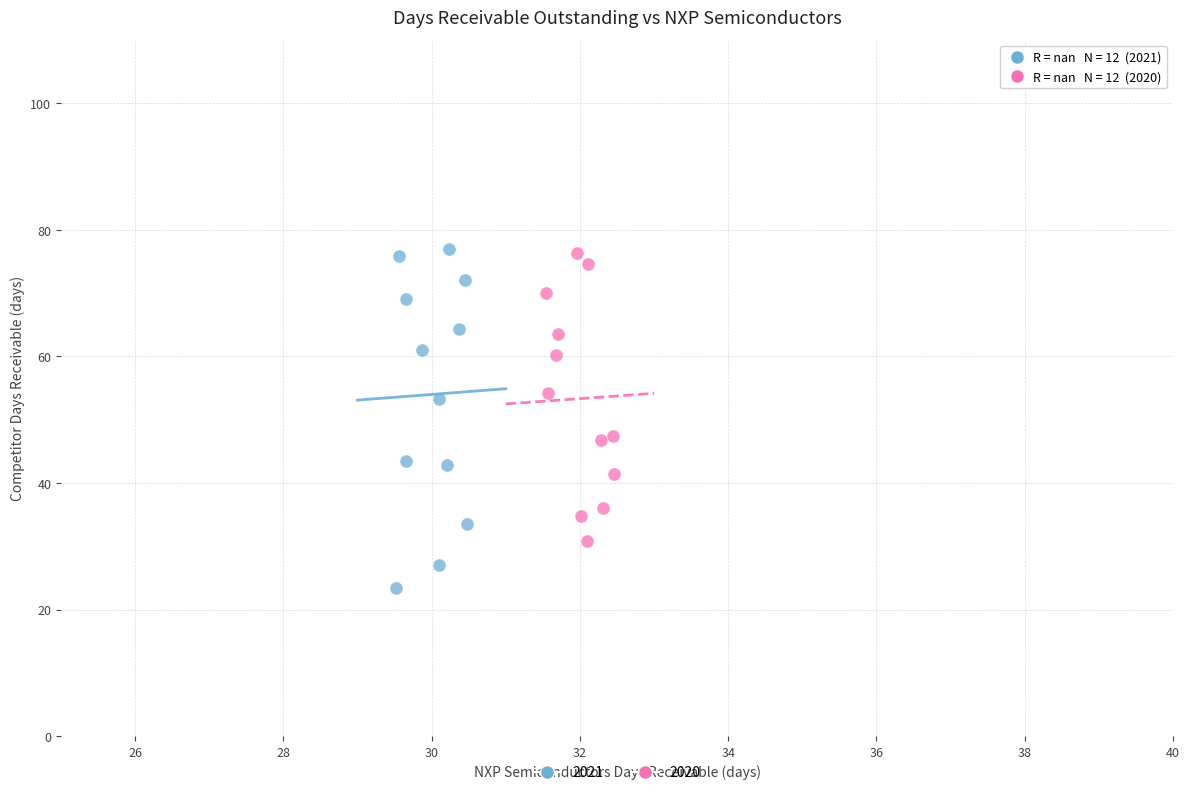

Which series reaches the minimum Y coordinate?

2021